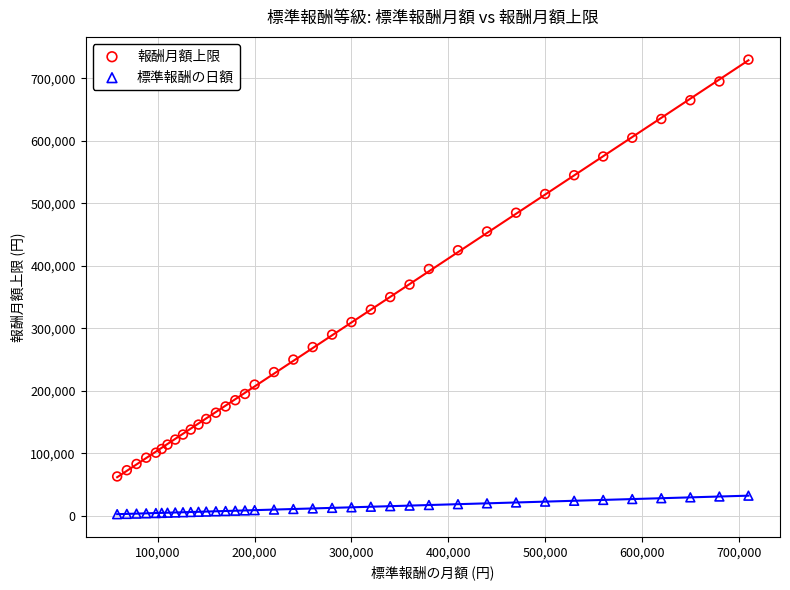

Which series has the largest Y range (max minus min)?

報酬月額上限